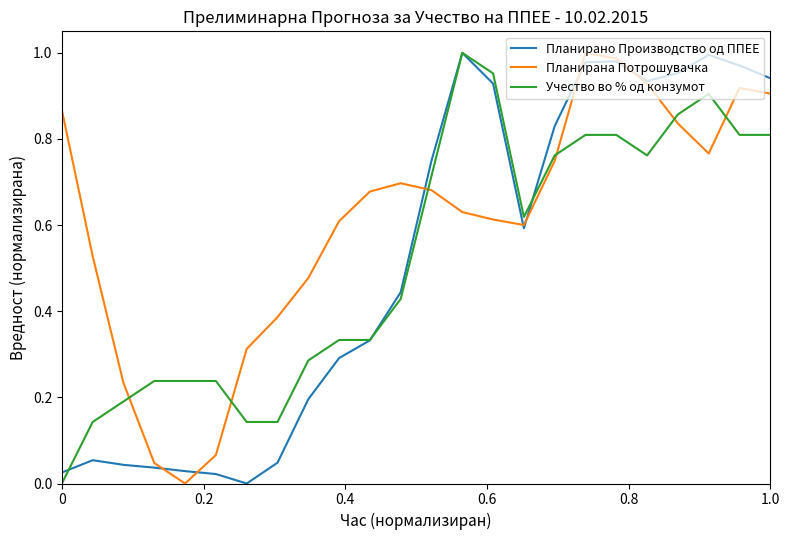

Which series ends up on top after the final intersection of Планирано Производство од ППЕЕ and Планирана Потрошувачка?

Планирано Производство од ППЕЕ